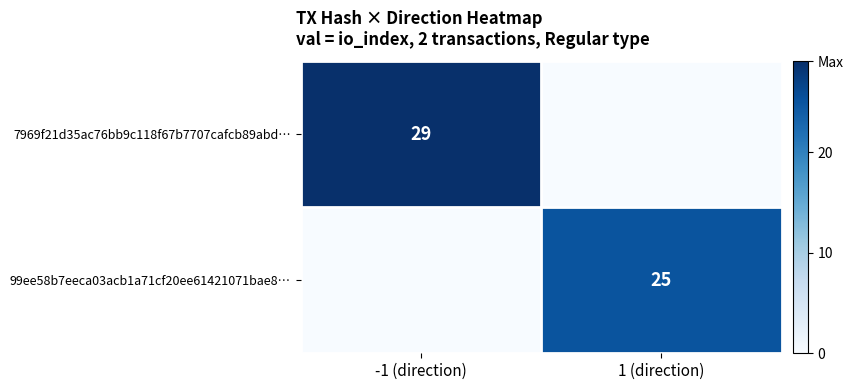

The 99ee58b7eeca03acb1a71cf20ee61421071bae8… series shows 25 at 1 (direction). True or false?

True